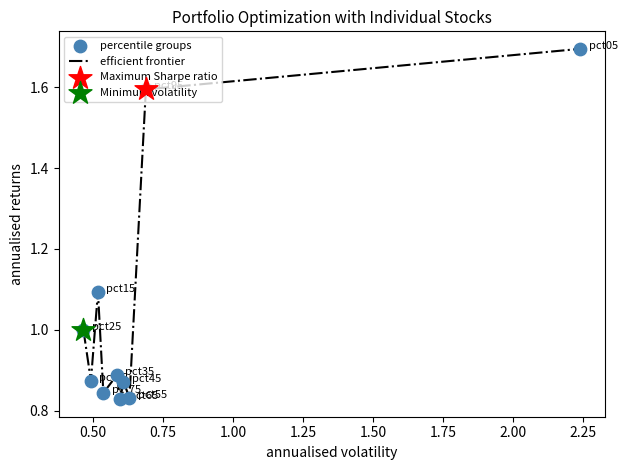

What is the greatest value displayed?

1.7